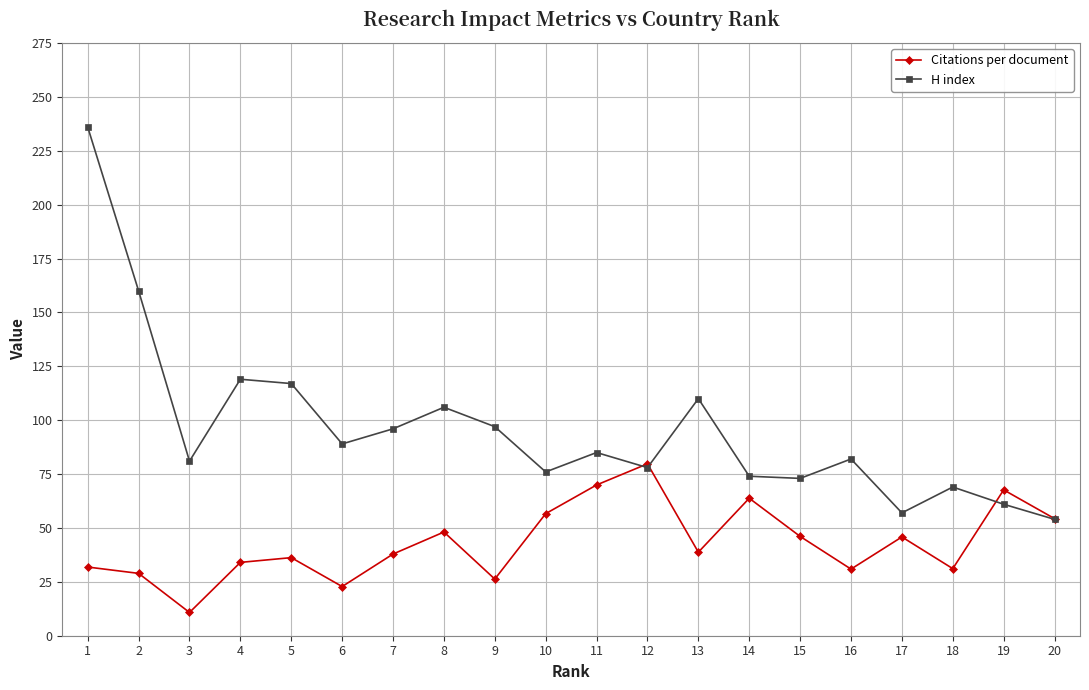

The value of Citations per document at 6 is 12.8. True or false?

False